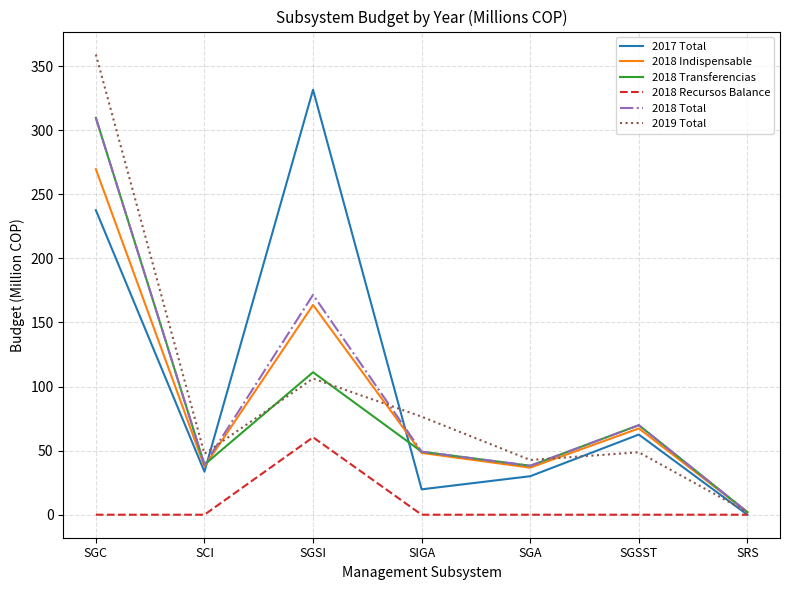

Which category has the lowest value in the 2018 Indispensable series?

SRS